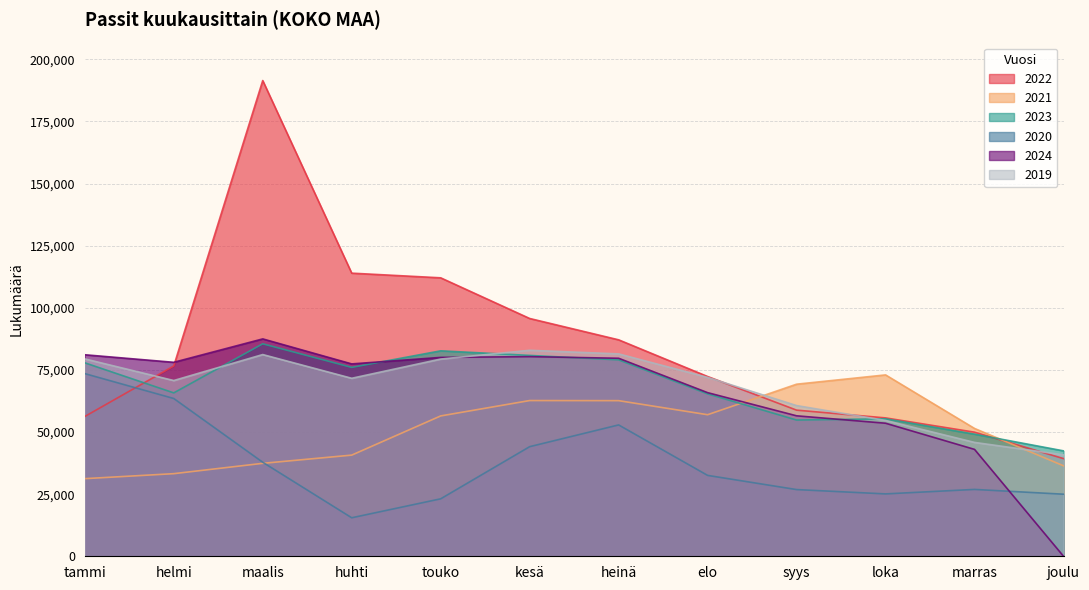

Is it true that 2024 equals 0 at joulu?

True